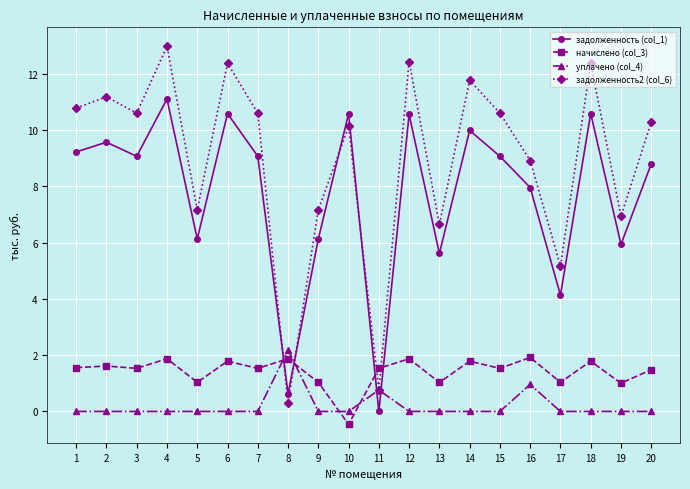

What is the difference between the maximum and minimum values in the начислено (col_3) series?

2.4